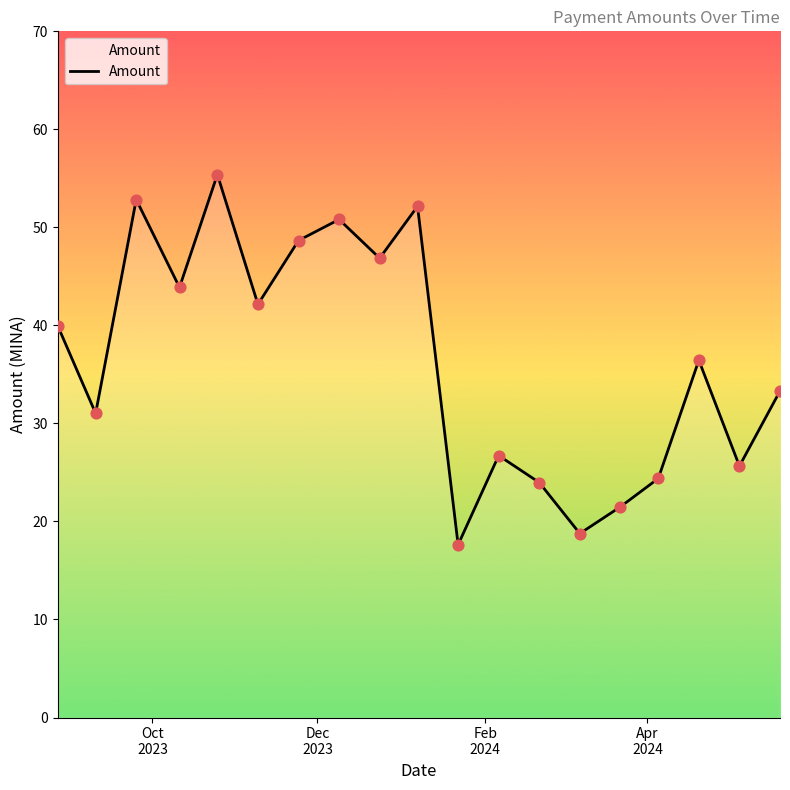

What is the maximum value shown in the chart?

55.4